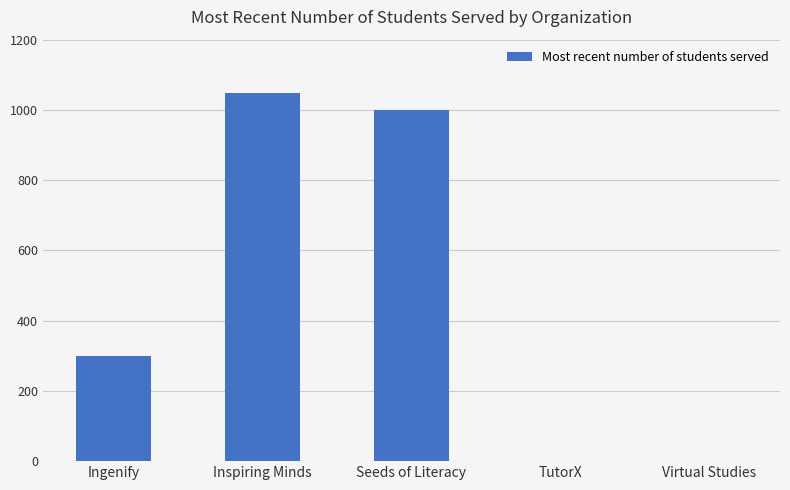

Which label corresponds to the largest value in the chart?

Inspiring Minds